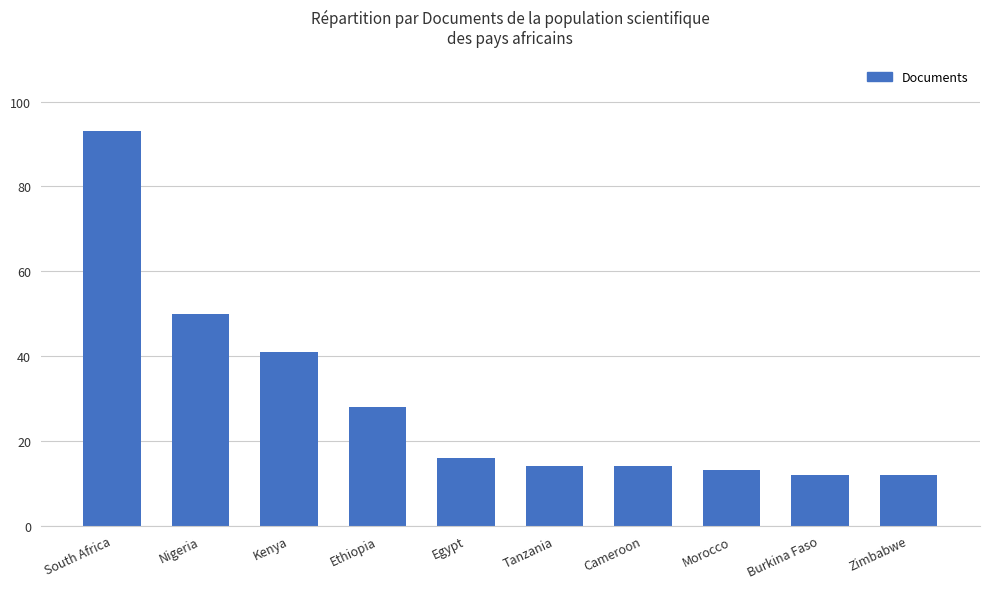

What is the label of the 4th bar from the right?

Cameroon